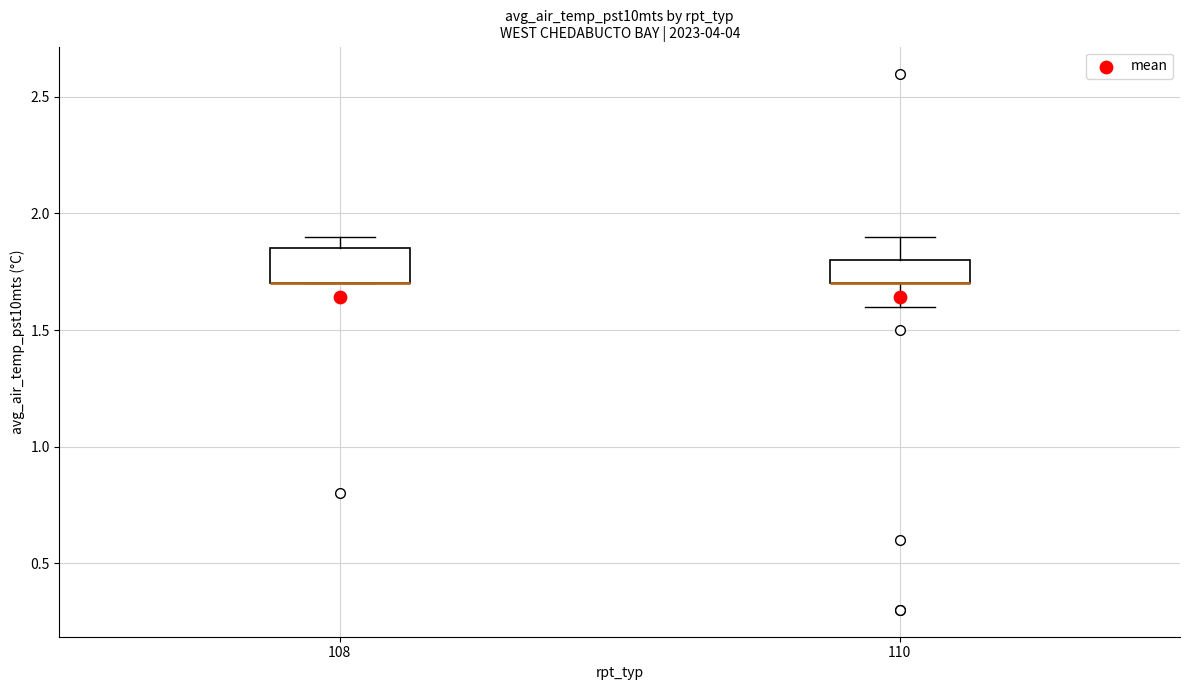

Reading left to right, transcribe this box plot: for each box, give where its median line is, the range the box spans, and where its two whiskers end, as read against the y-axis. The values are not printed on the chart, so give them approximately, as read against the axis.

108: median 1.70 (drawn on the box's lower edge), box 1.70 to 1.85, whiskers 1.70 to 1.90
110: median 1.70 (drawn on the box's lower edge), box 1.70 to 1.80, whiskers 1.60 to 1.90